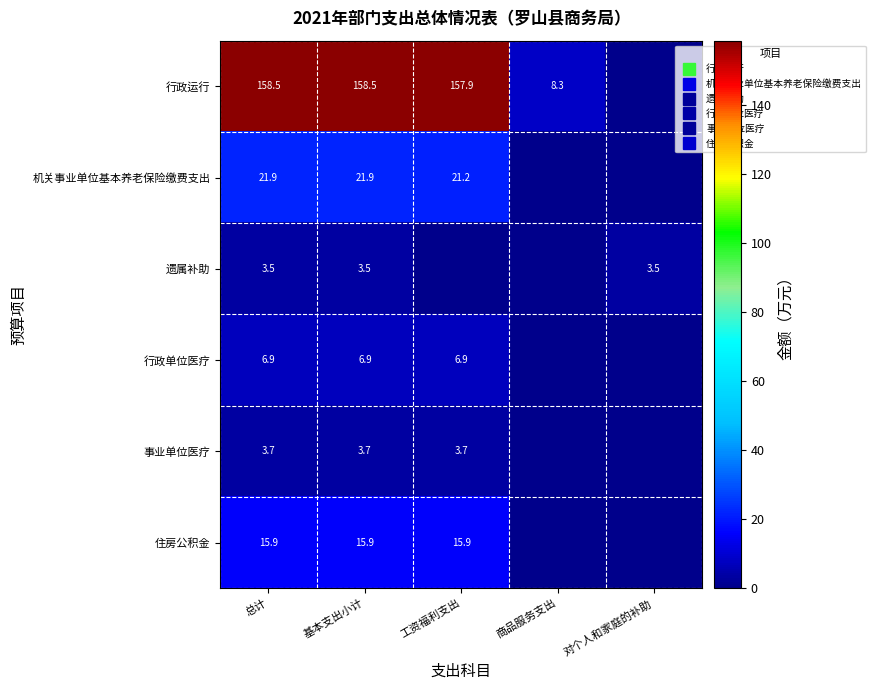

What is the difference between the maximum and minimum values in the 遗属补助 series?

3.5